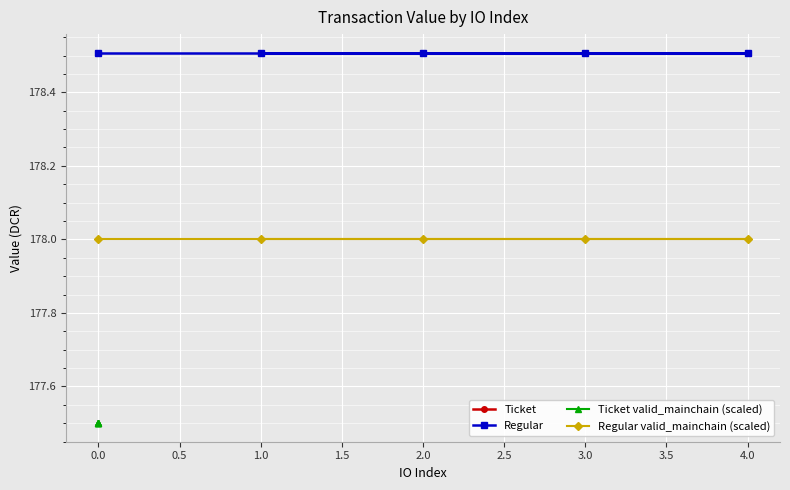

Is this an area chart (filled region under the line)?

No